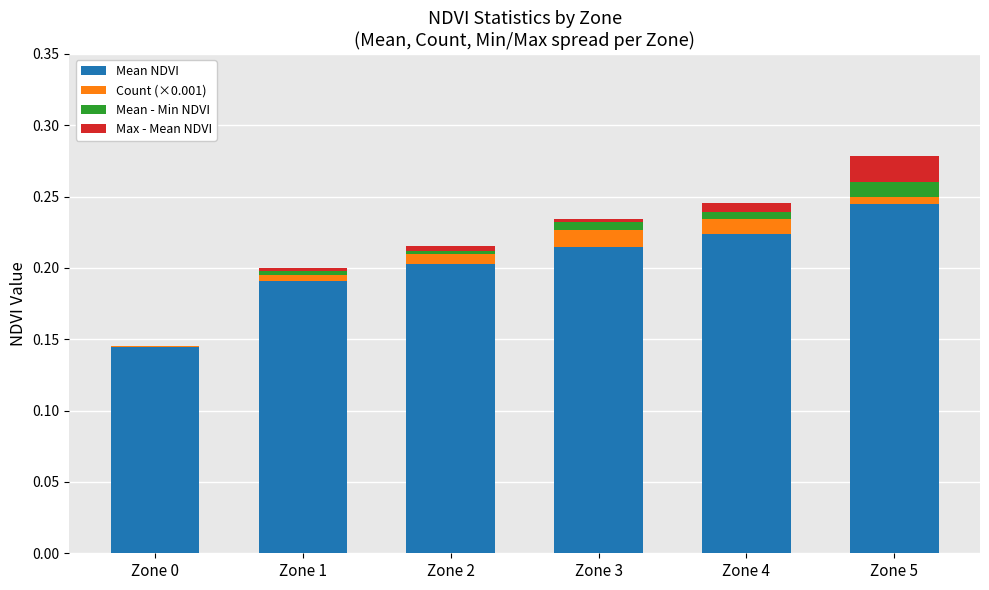

How many Max - Mean NDVI values are between 0 and 1?

6